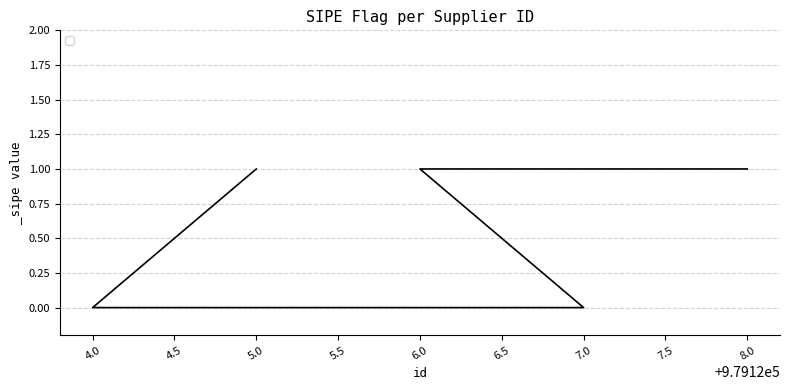

Reading left to right, list all the values displayed in this chart.

1	0	0	1	1